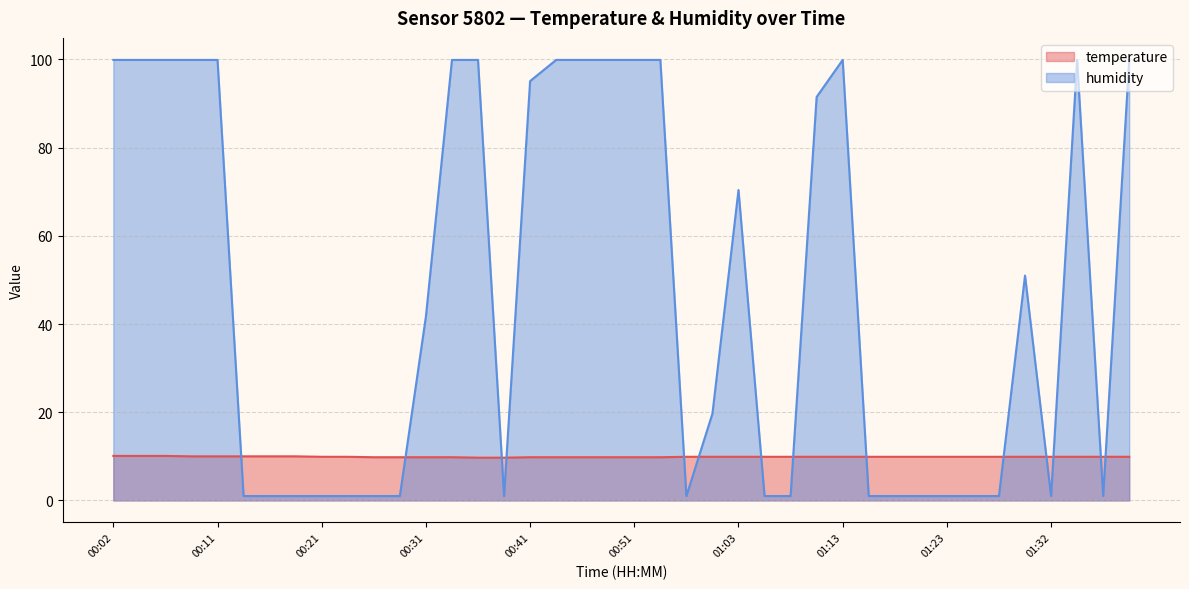

The value of temperature at 00:04 is 10.1. True or false?

True